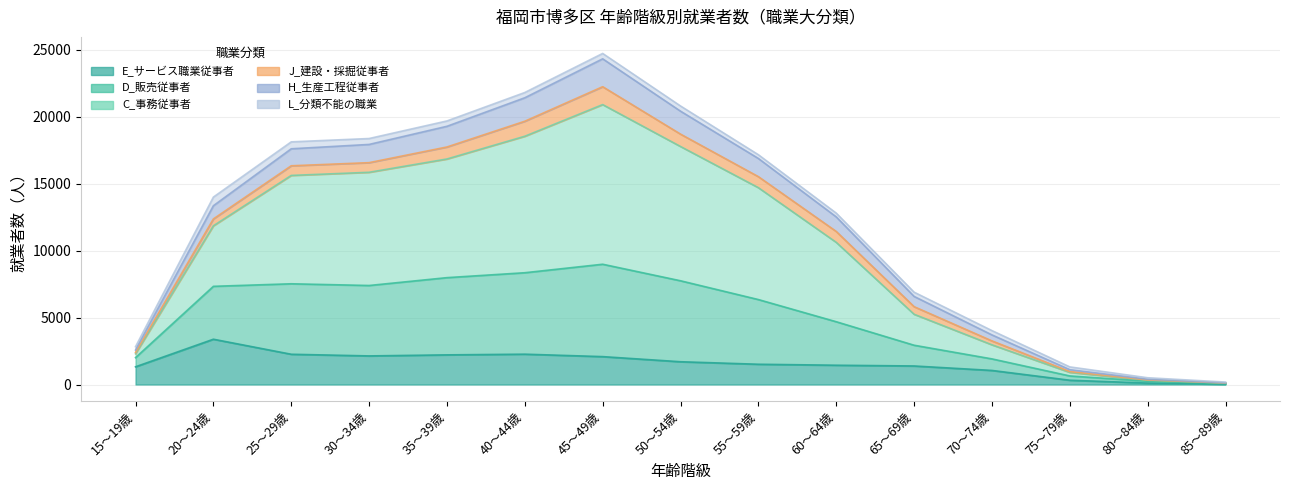

Between 35～39歳 and 65～69歳, which is larger?

35～39歳